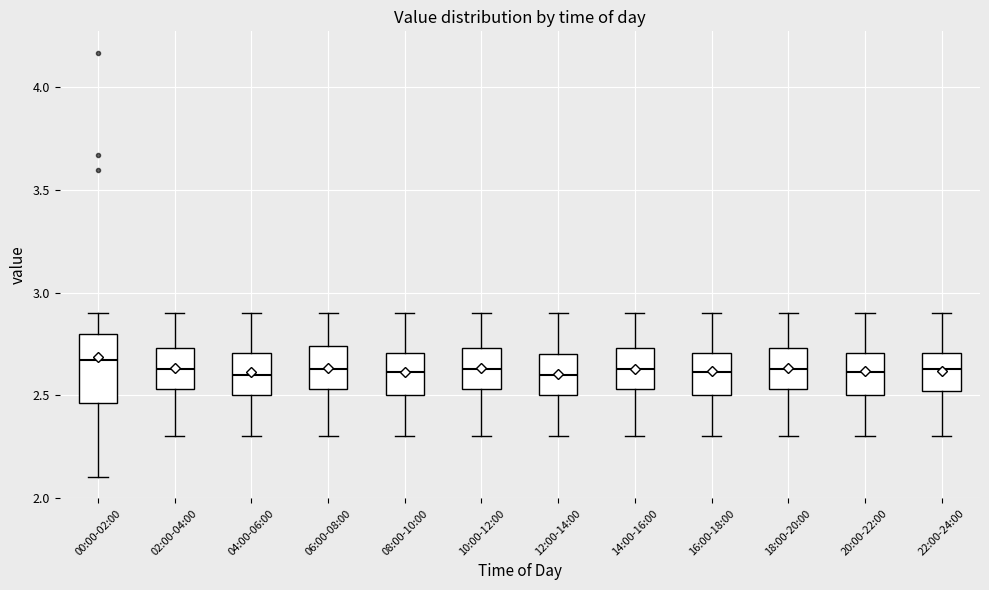

Where does the median line of the box for 10:00-12:00 sit on the y-axis? The values are not printed on the chart, so give them approximately, as read against the axis.

2.65